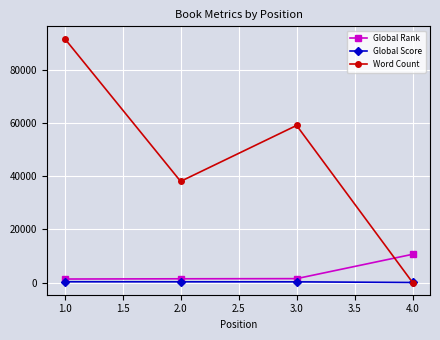

List the labels in order of Word Count value, largest first.

1.0, 3.0, 2.0, 4.0